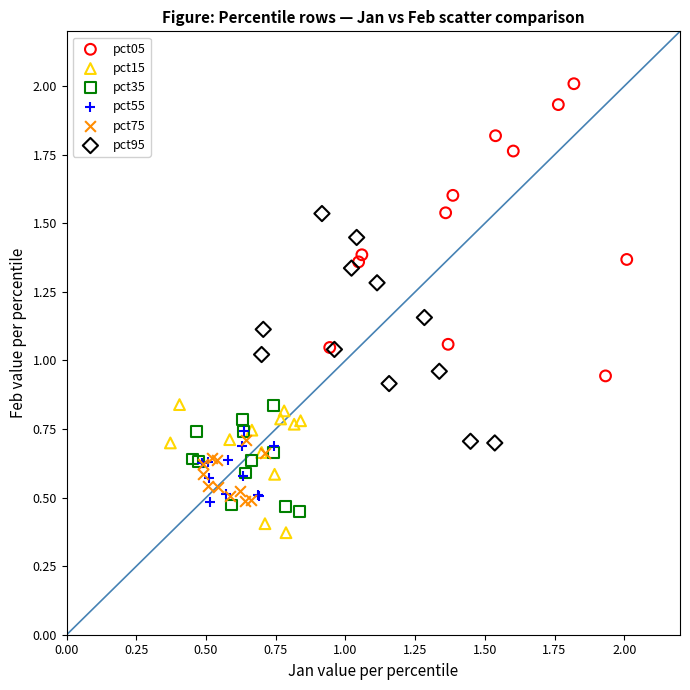

Which series contains the highest Y value?

pct05